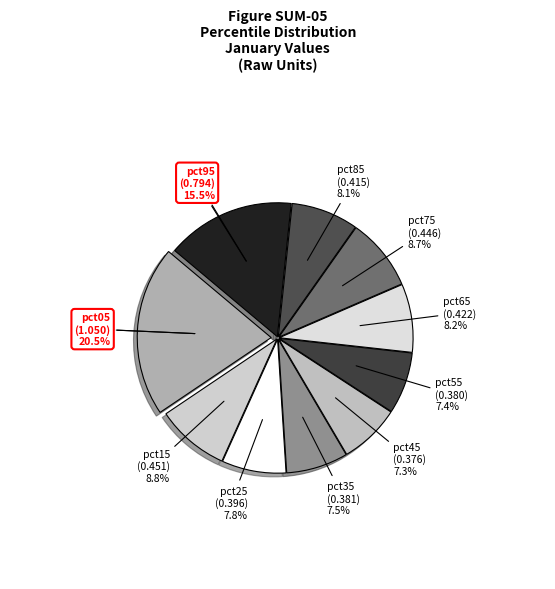

Which slice is the largest?

pct05